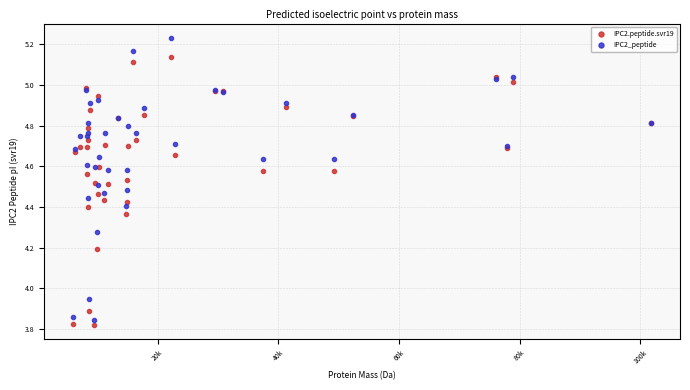

What is the X range (max minus min) for the scatter plot?

95795.6